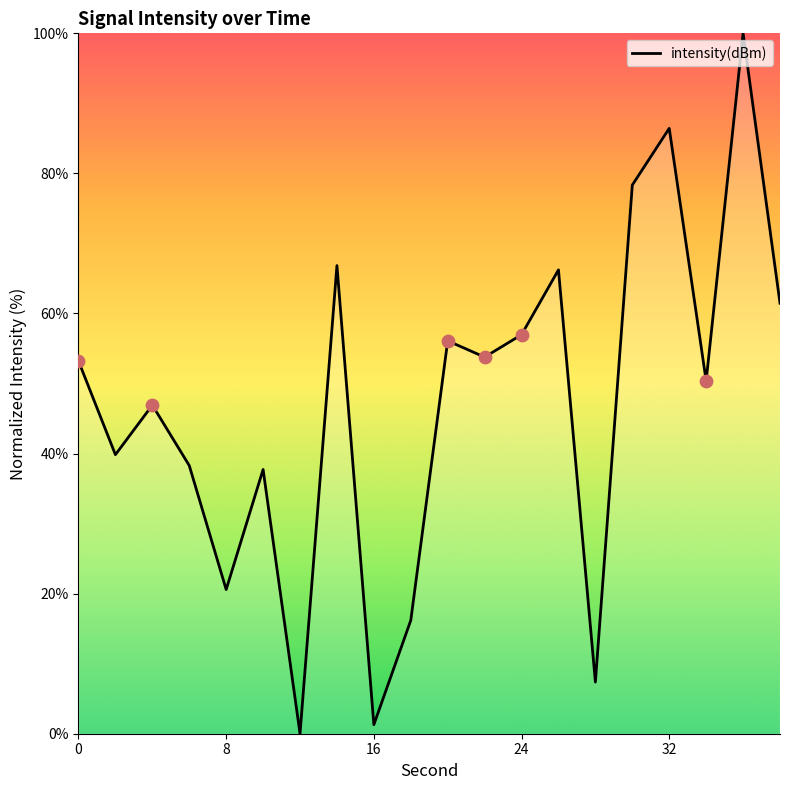

What is the difference between the maximum and minimum values?

100.0